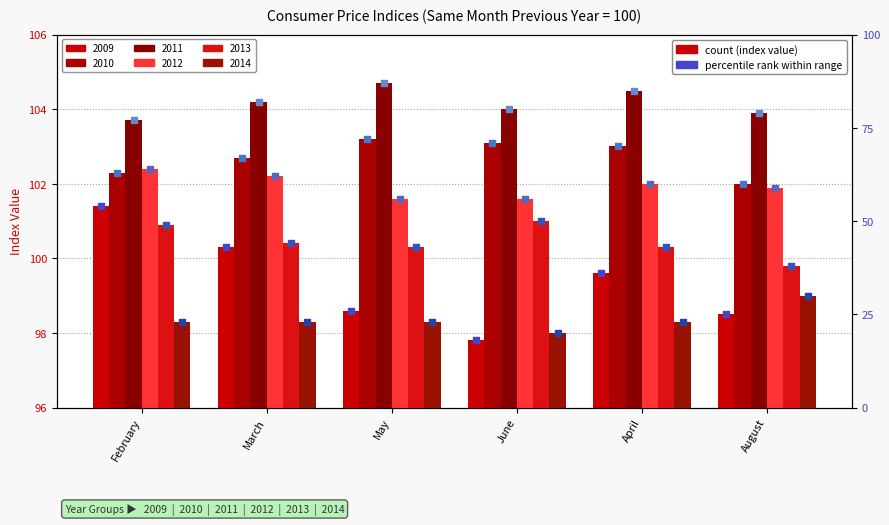

At how many categories does at least one series exceed 58?

6